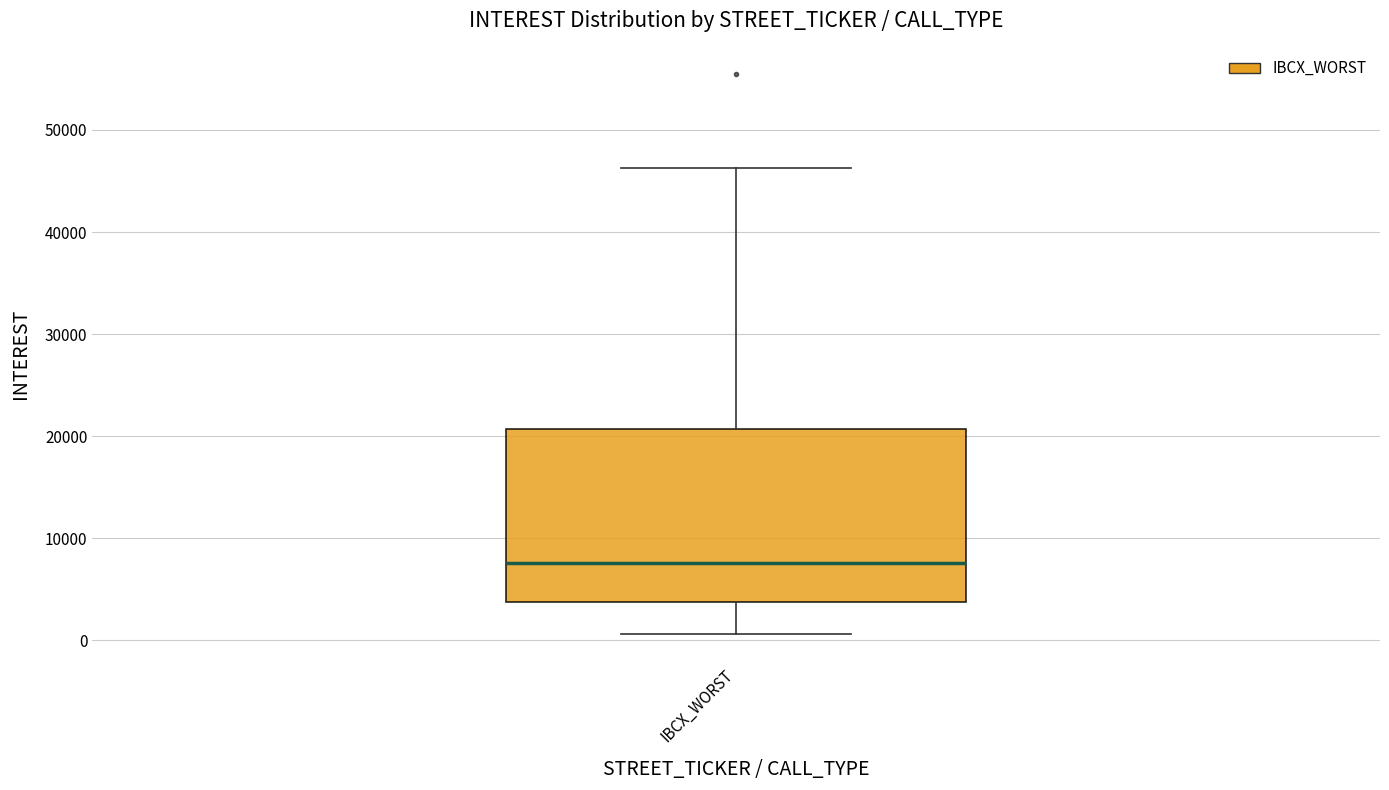

Transcribe this box plot: give where the median line is, the range the box spans, and where the two whiskers end, as read against the y-axis. The values are not printed on the chart, so give them approximately, as read against the axis.

median 8000, box 4000 to 21000, whiskers 1000 to 46000